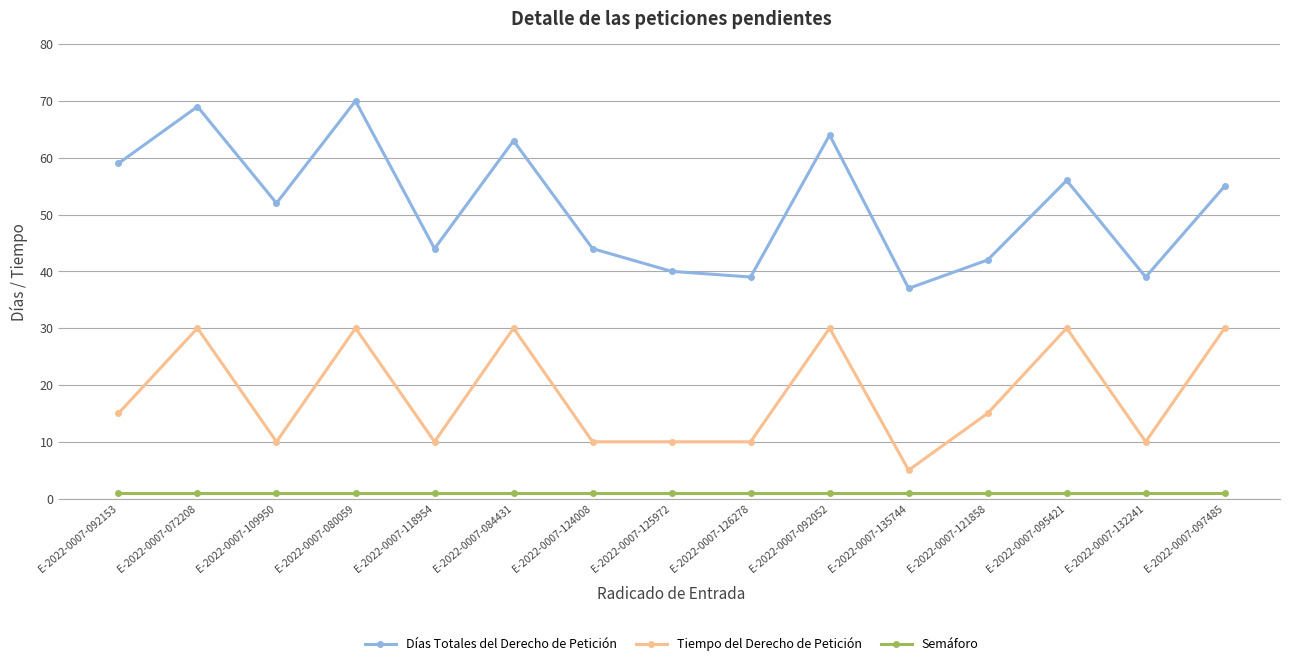

What is the approximate value of Semáforo at E-2022-0007-097485?

1